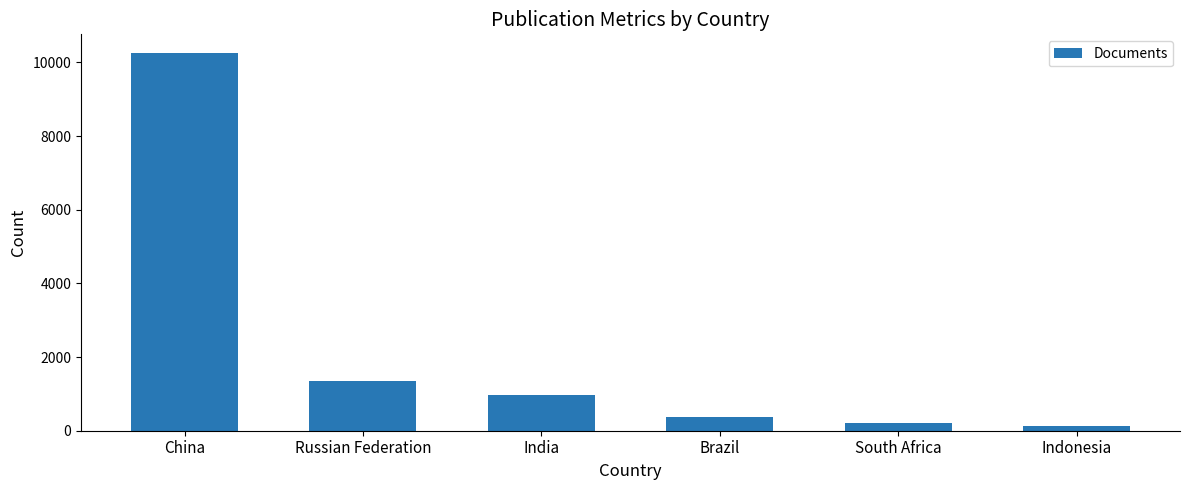

Count the number of data series in this chart.

1